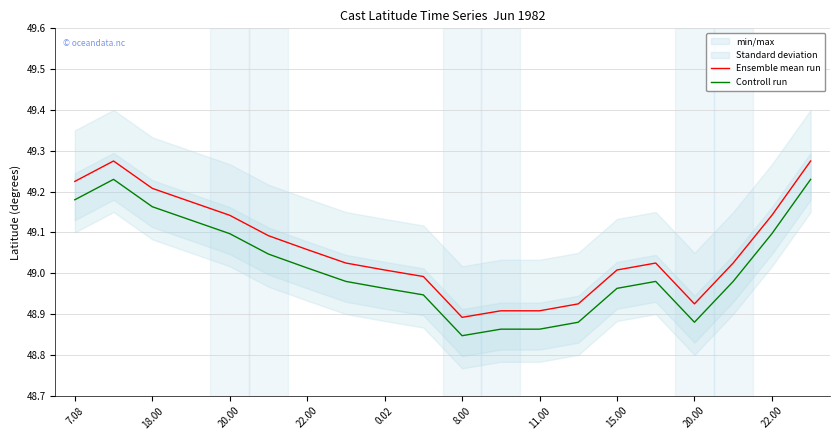

True or false: Ensemble mean run has more than 2 points higher than both neighbors.

False